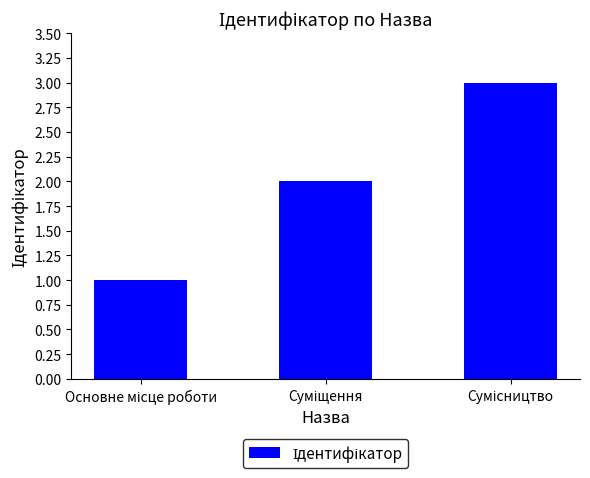

How many data points are less than 2?

1